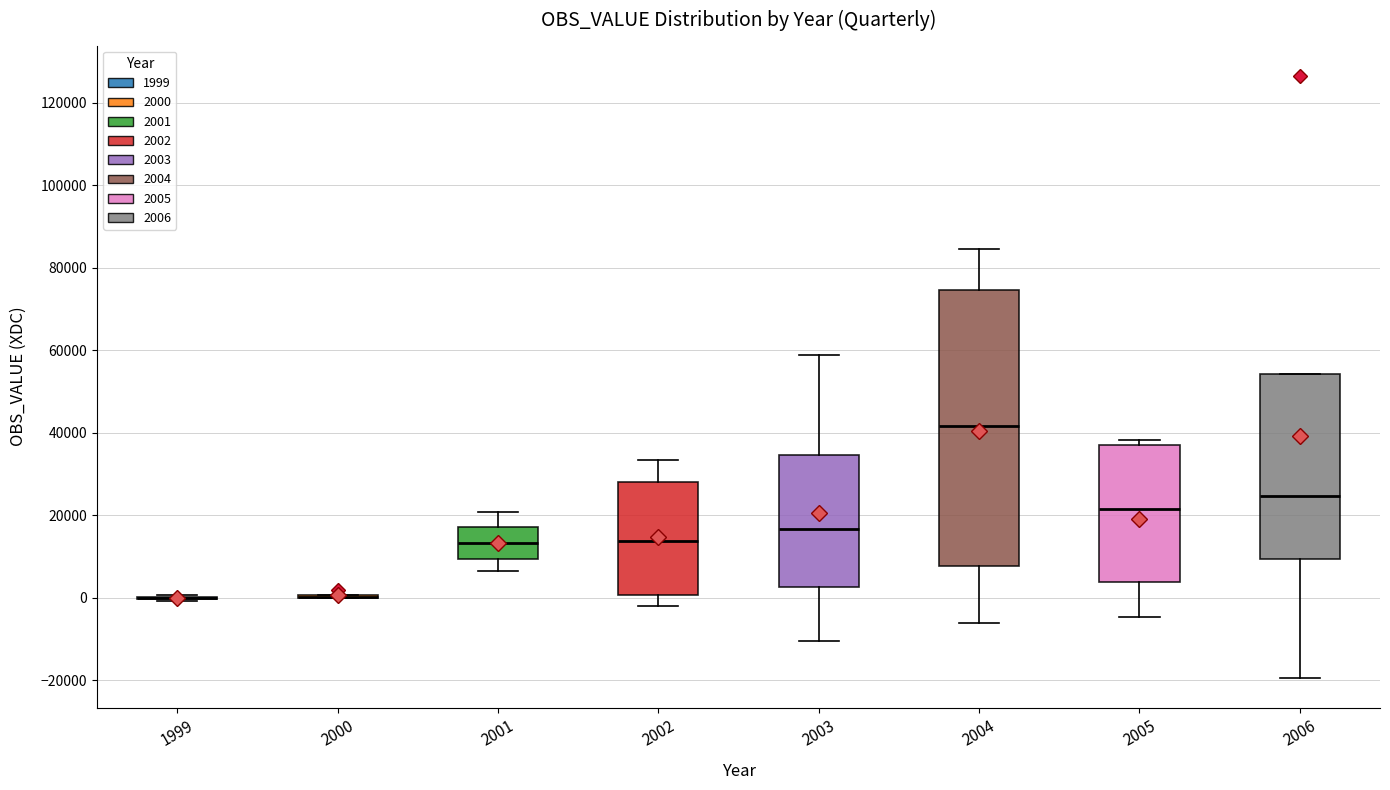

Which box is the tallest, from its lower edge to its upper edge?

2004